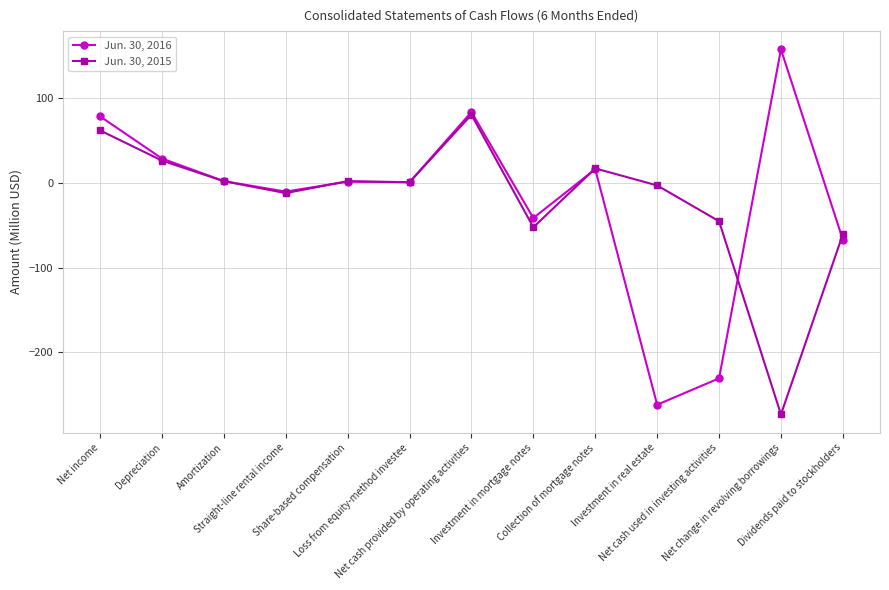

What is the average value of the Jun. 30, 2015 series?

-19.9